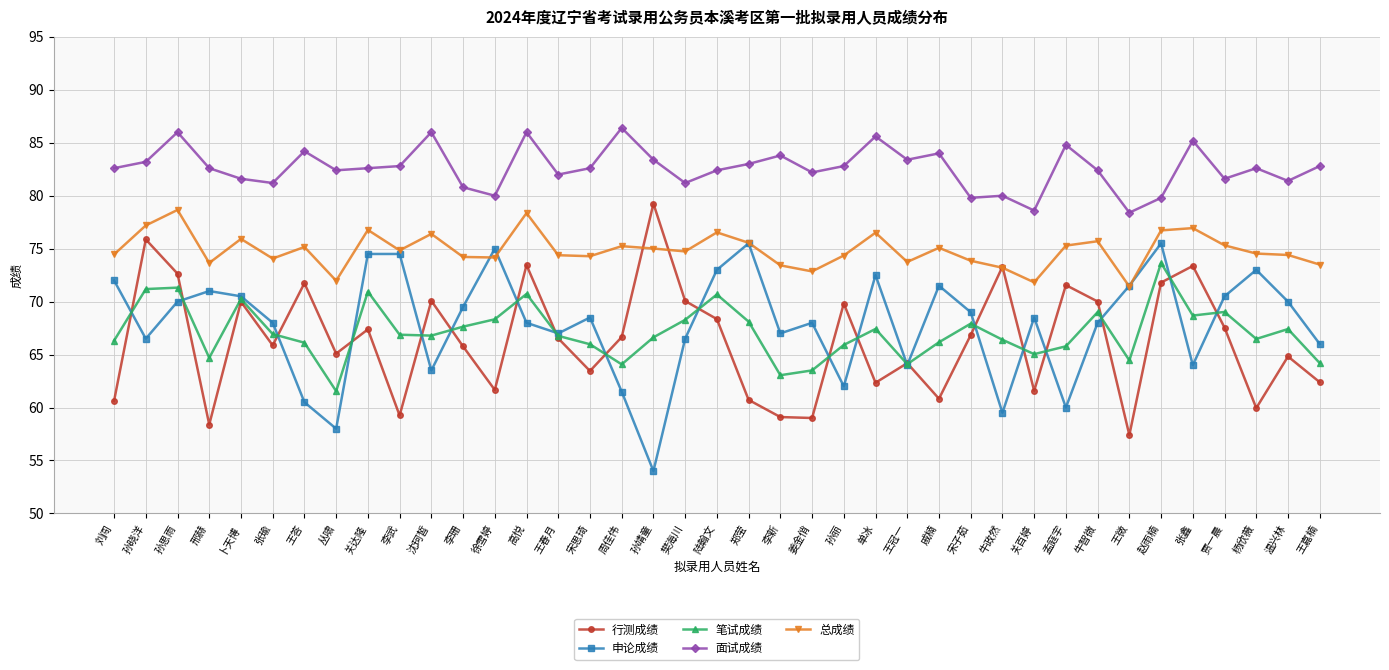

What is the label of the 11th point from the right?

牛政然